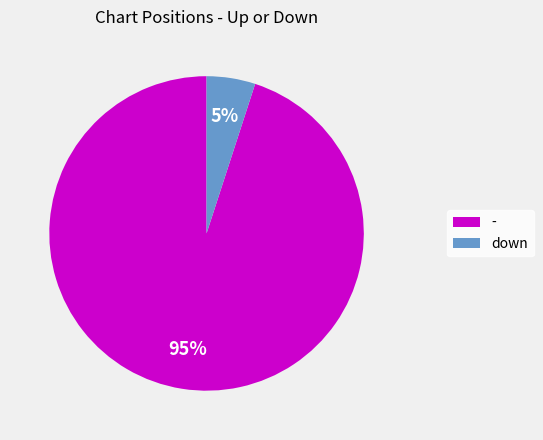

To the nearest percent, what portion does down represent?

5%